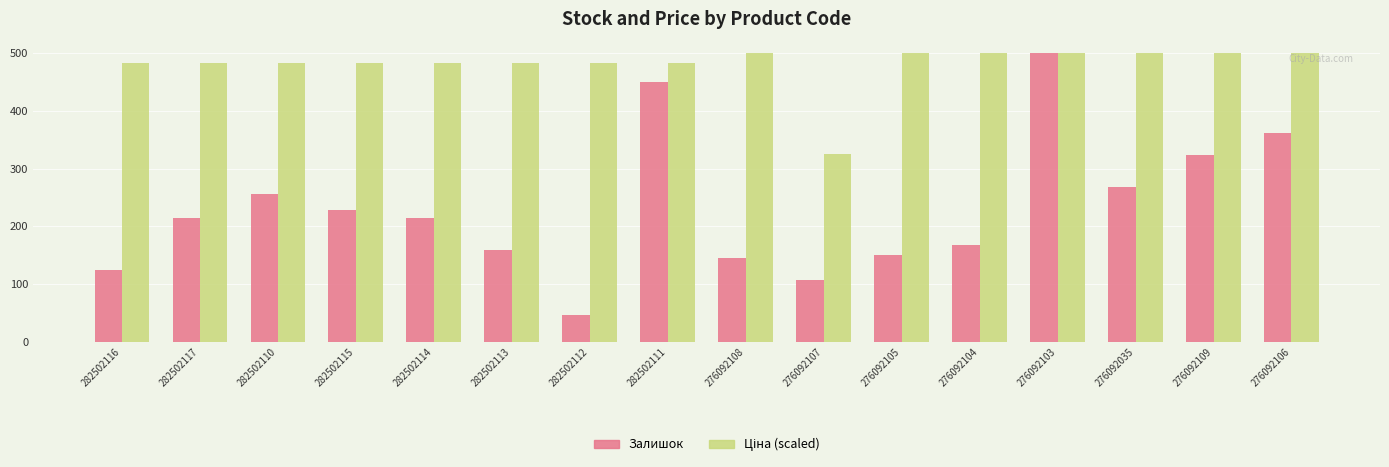

What is the difference between the maximum and minimum values in the Залишок series?

454.0